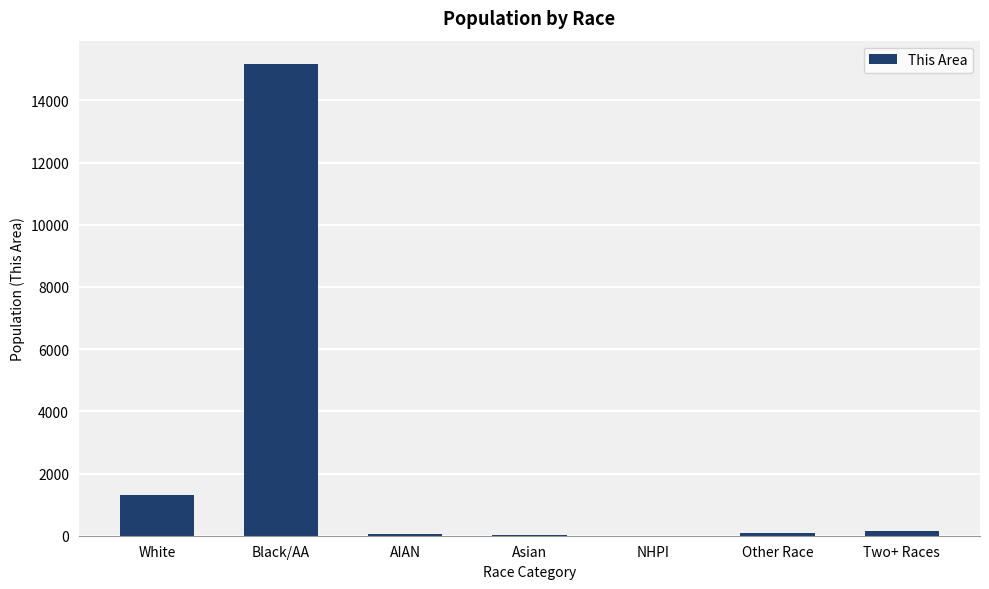

Where is the data nearest to the value 7584?

White